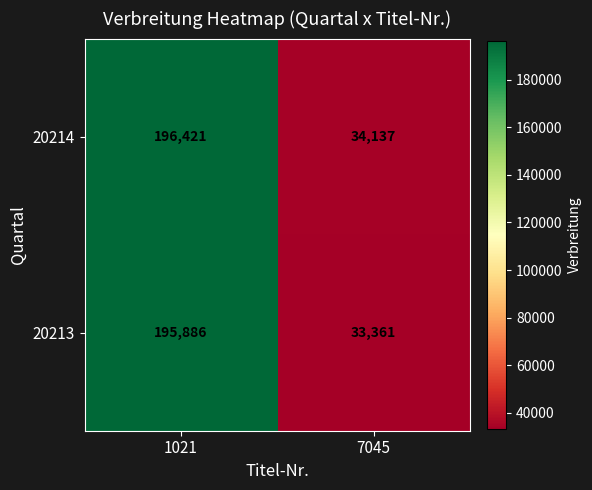

At which label is 20213 closest to 114623?

7045